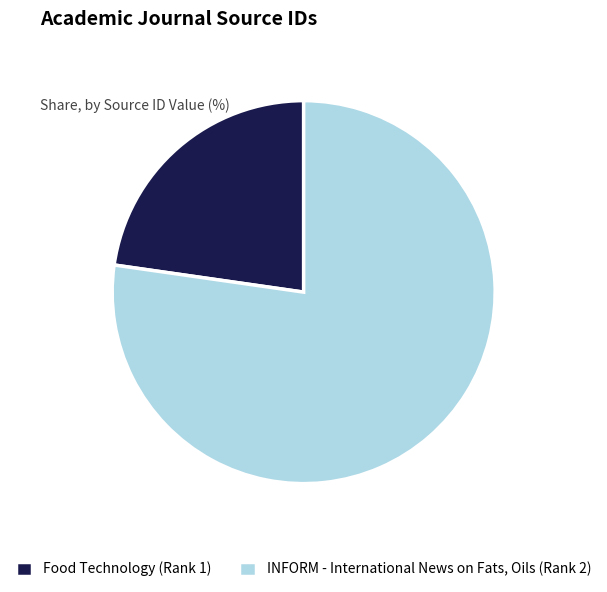

Which has a higher value, Food Technology (Rank 1) or INFORM - International News on Fats, Oils (Rank 2)?

INFORM - International News on Fats, Oils (Rank 2)